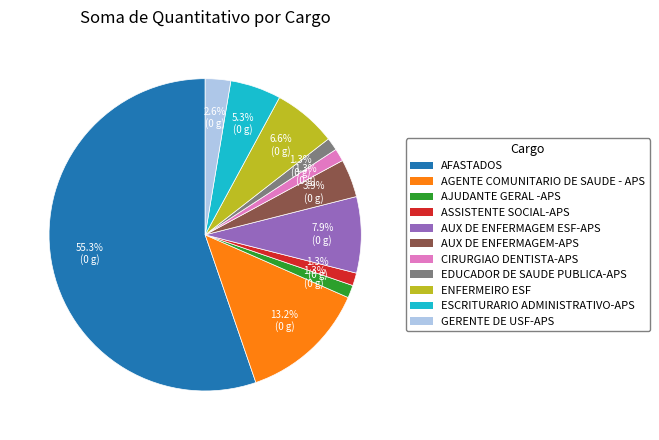

To the nearest percent, what portion does ESCRITURARIO ADMINISTRATIVO-APS represent?

5%